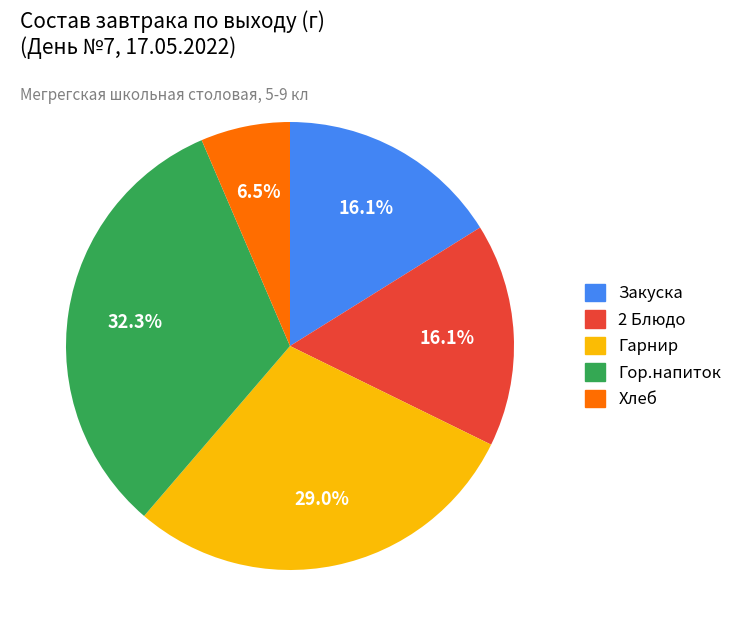

Which slice is the largest?

Гор.напиток